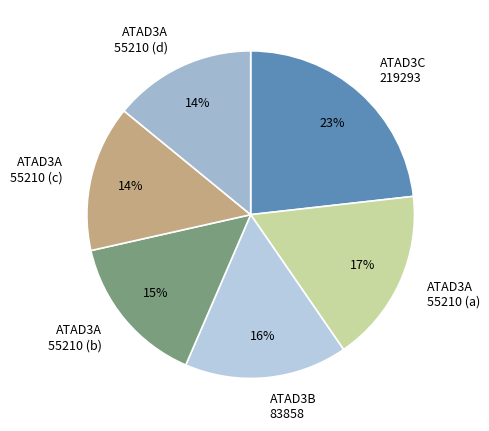

How many segments does this pie chart have?

6